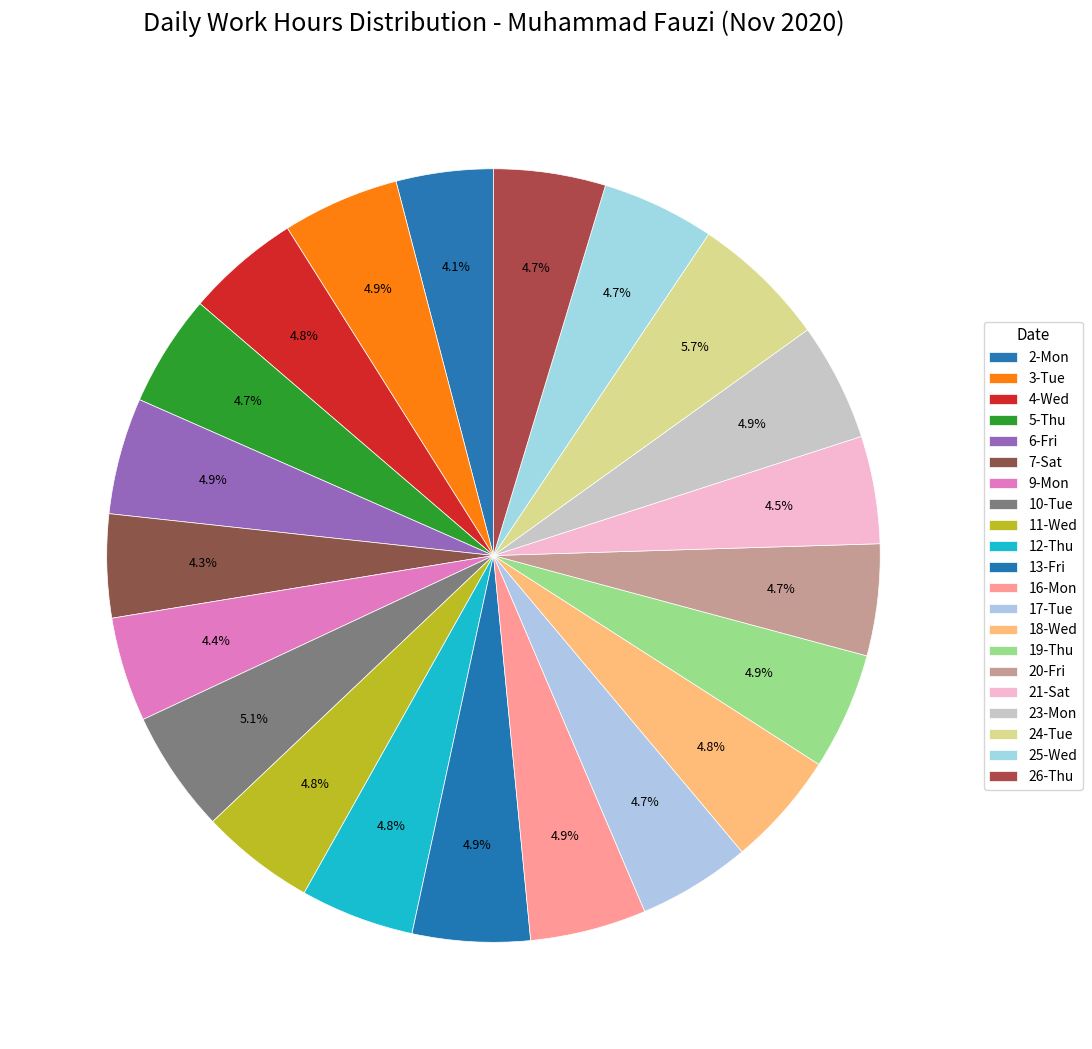

Does any single category account for the majority?

No